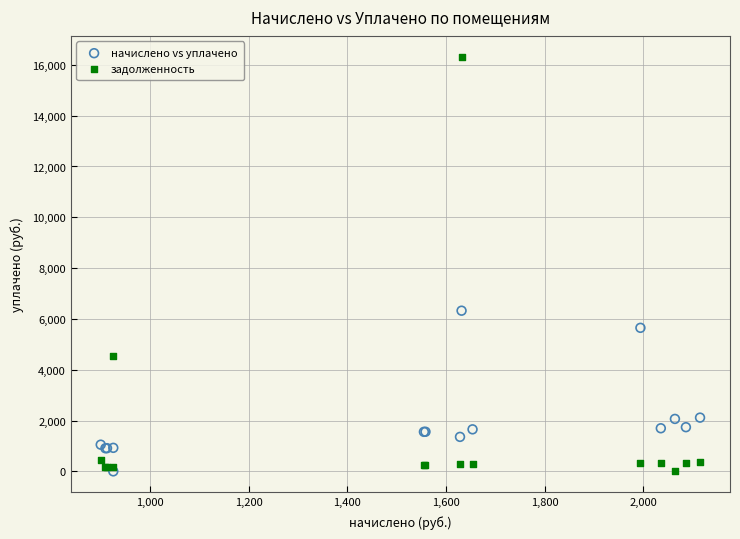

Which series contains the highest Y value?

задолженность